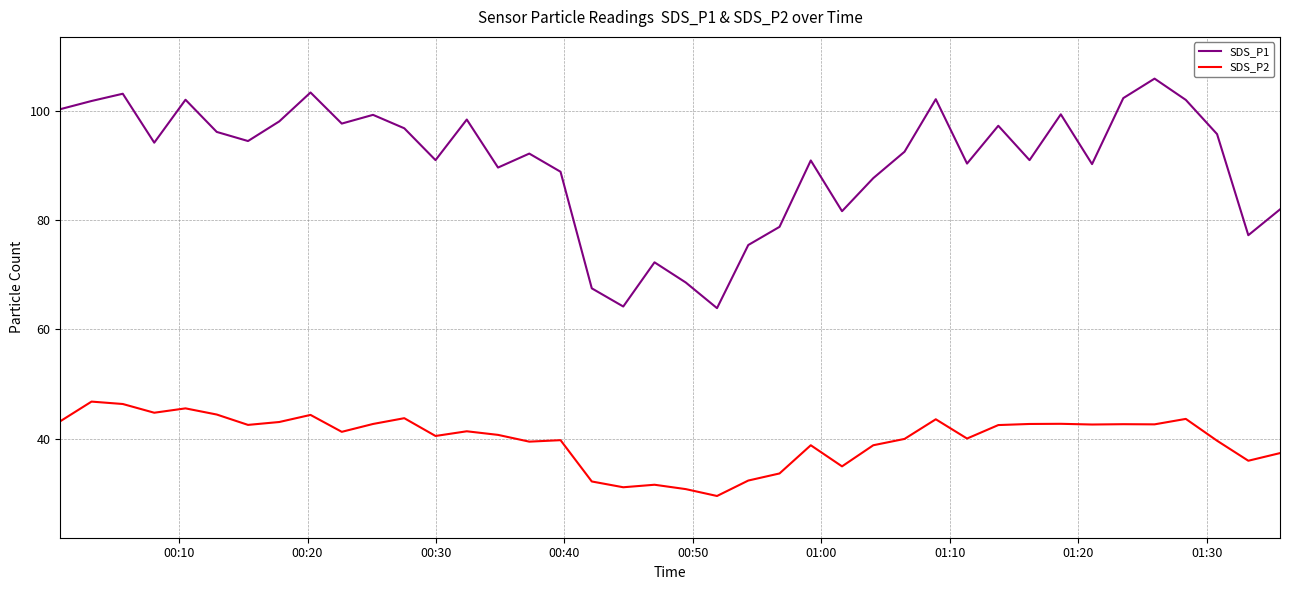

What is the difference between the maximum and minimum values in the SDS_P2 series?

17.3